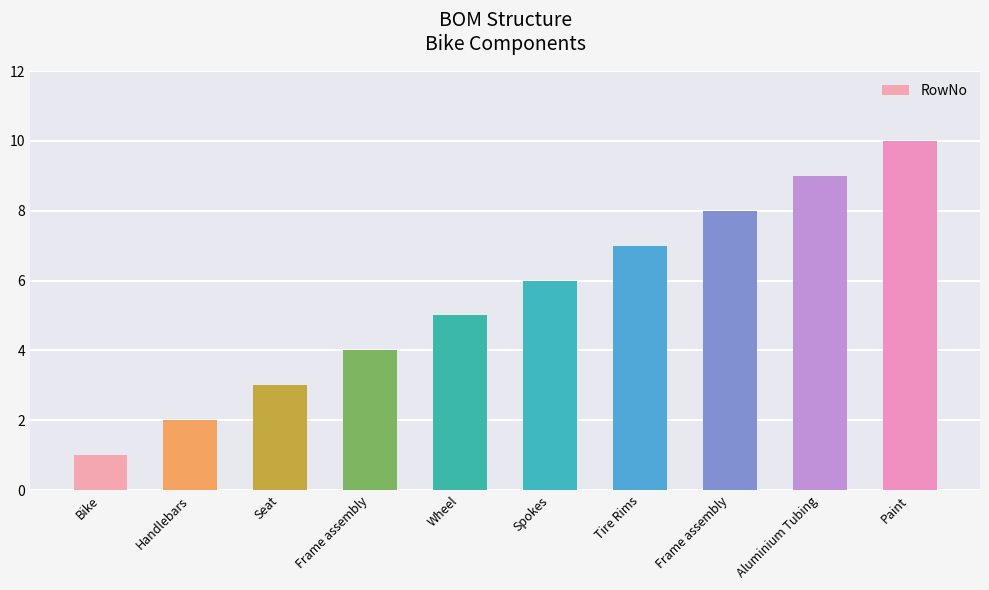

What is the ratio of the value at Bike to the value at Wheel?

0.2